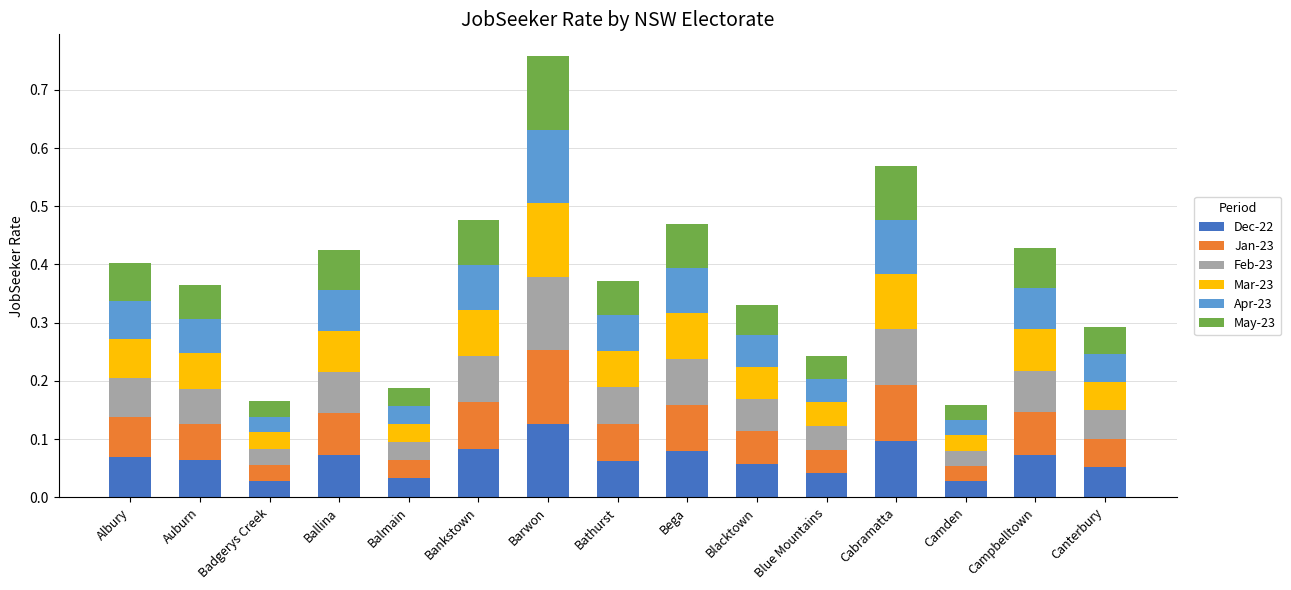

What are all the series names shown in the legend?

Dec-22, Jan-23, Feb-23, Mar-23, Apr-23, May-23